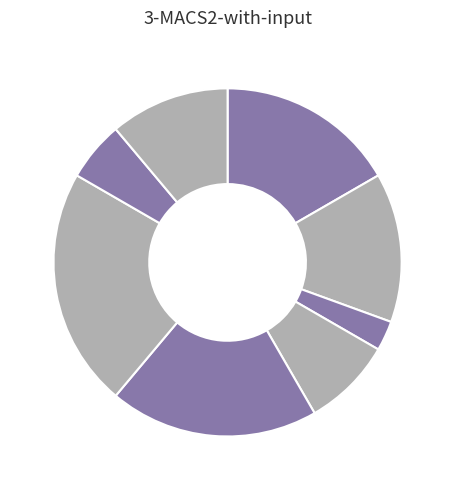

Count the number of slices in the pie.

8